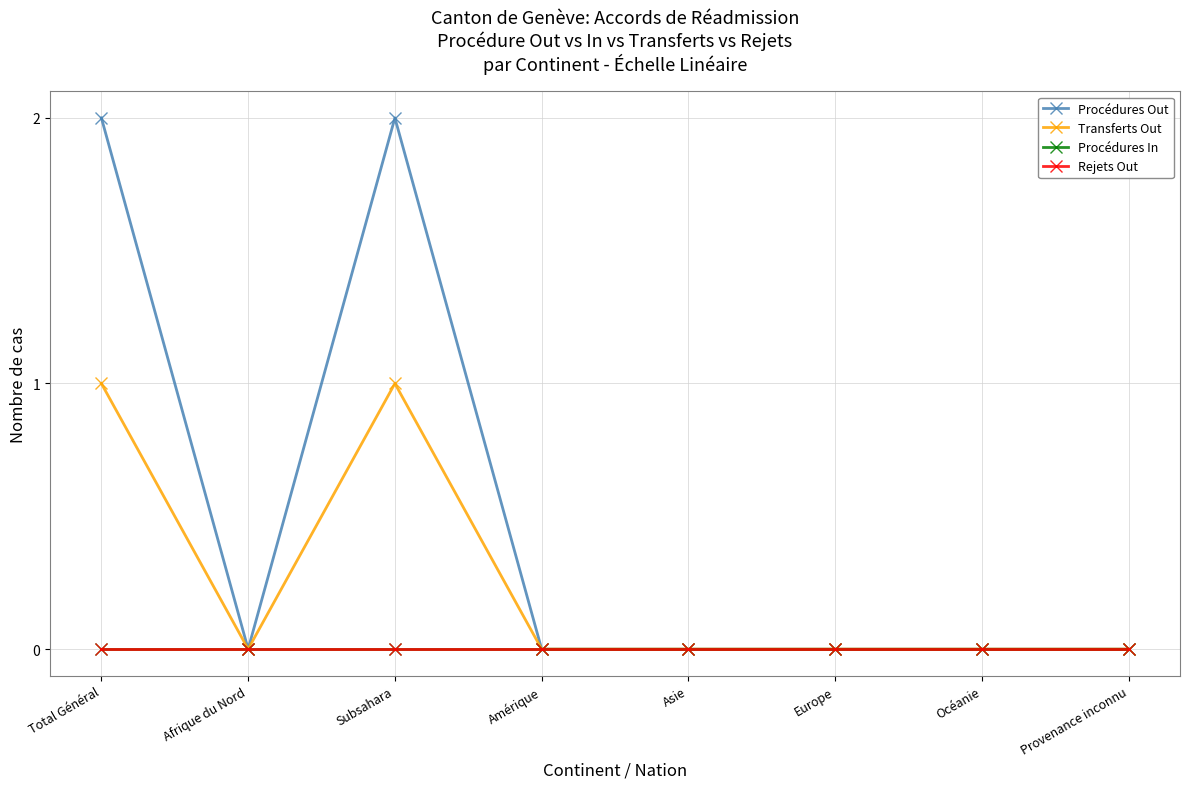

Does the chart have visible grid lines?

Yes